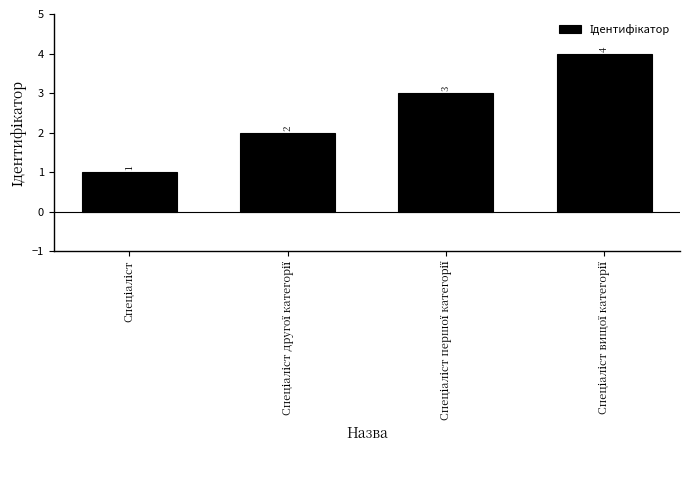

What is the sum of all values?

10